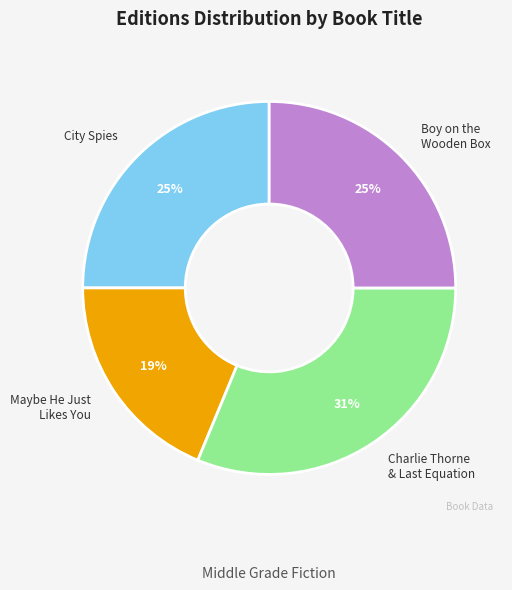

To the nearest percent, what is the average slice percentage?

25%